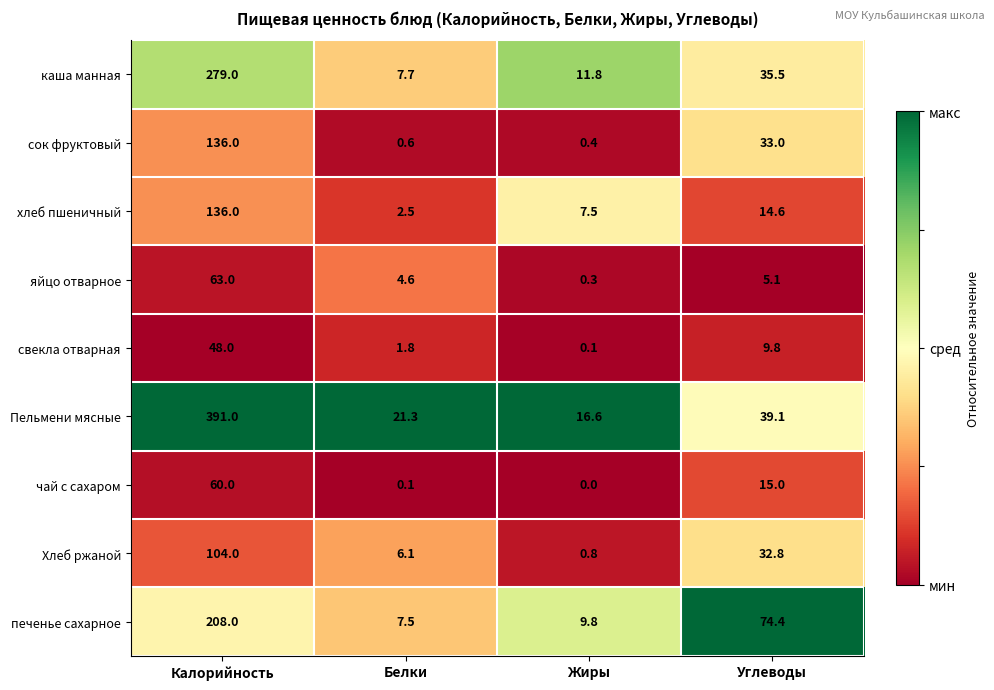

What is the highest value of the хлеб пшеничный series?

136.0